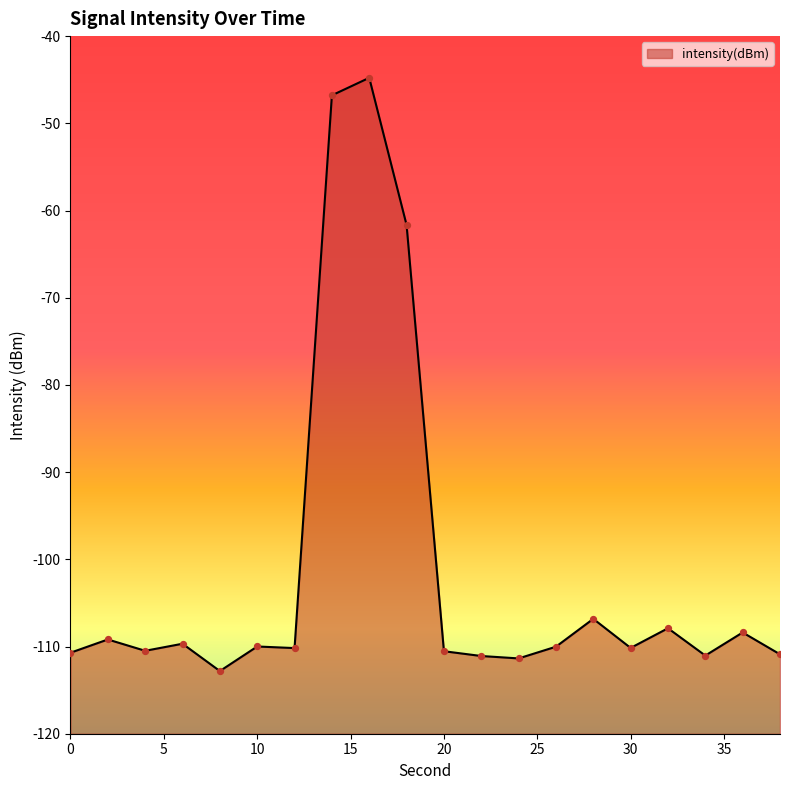

What is the change in value from 14 to 26?

-63.2